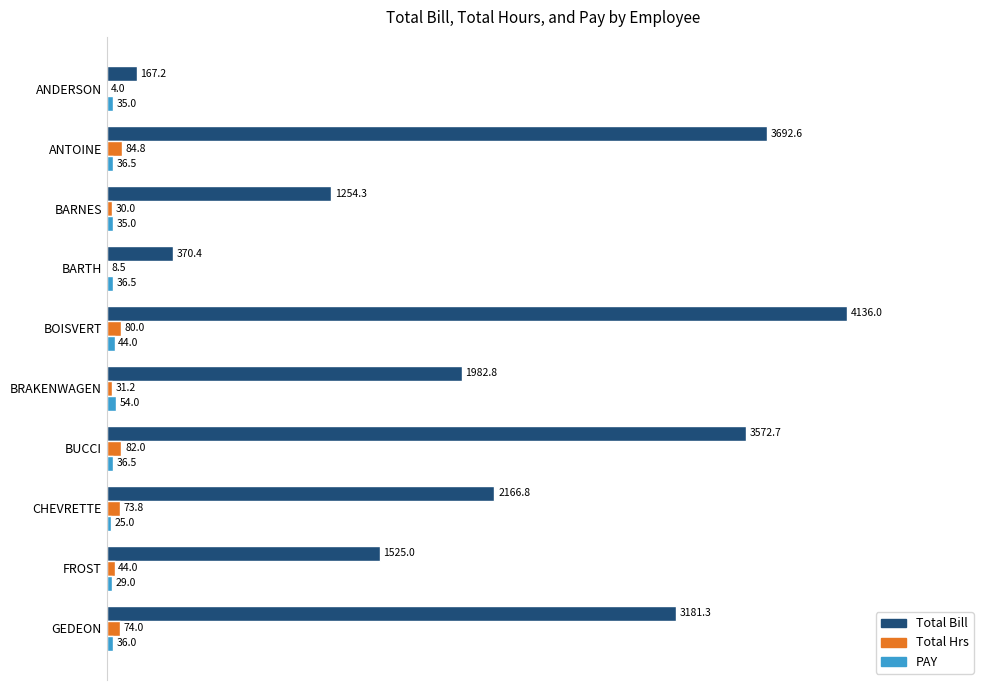

Read the Total Bill value at ANDERSON.

167.2